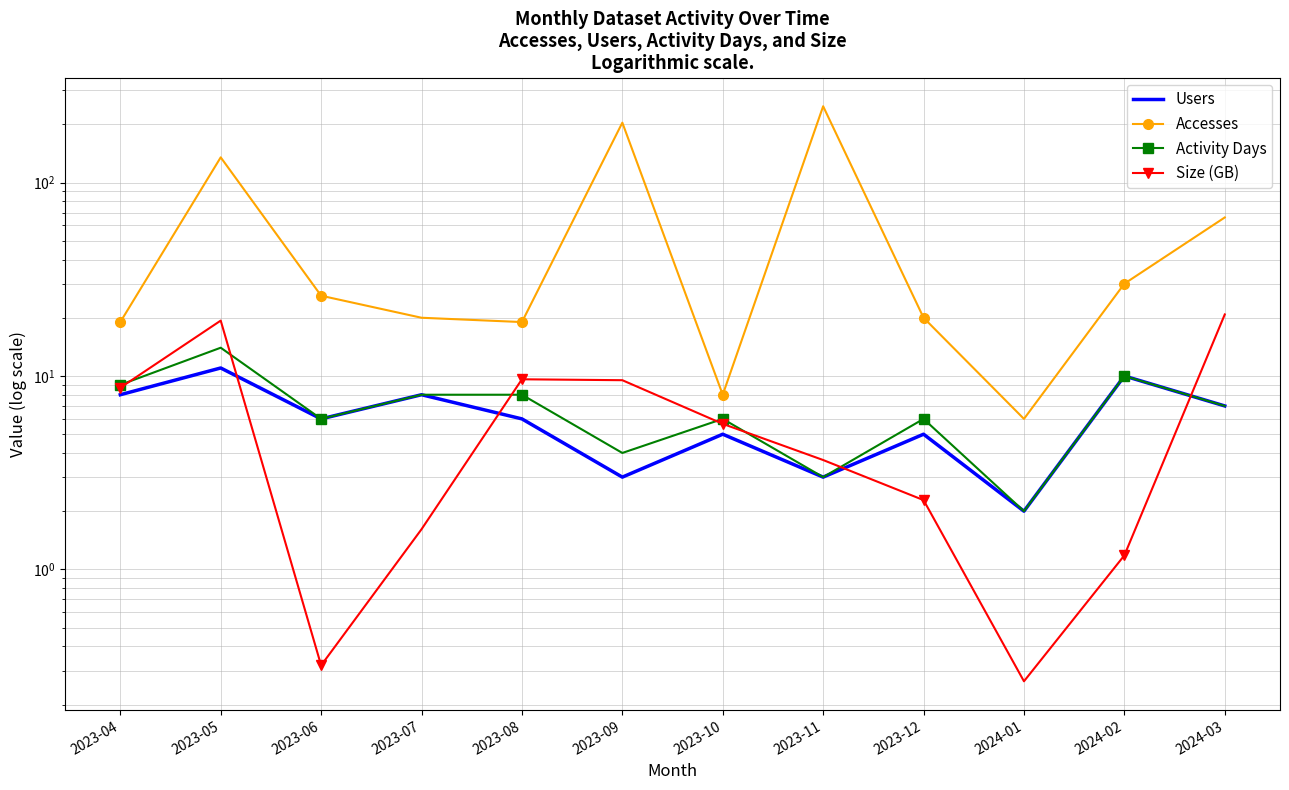

Reading left to right, transcribe all the data shown in this chart.

Users: 2023-04=8.0	2023-05=11.0	2023-06=6.0	2023-07=8.0	2023-08=6.0	2023-09=3.0	2023-10=5.0	2023-11=3.0	2023-12=5.0	2024-01=2.0	2024-02=10.0	2024-03=7.0
Accesses: 2023-04=19.0	2023-05=135.0	2023-06=26.0	2023-07=20.0	2023-08=19.0	2023-09=204.0	2023-10=8.0	2023-11=248.0	2023-12=20.0	2024-01=6.0	2024-02=30.0	2024-03=66.0
Activity Days: 2023-04=9.0	2023-05=14.0	2023-06=6.0	2023-07=8.0	2023-08=8.0	2023-09=4.0	2023-10=6.0	2023-11=3.0	2023-12=6.0	2024-01=2.0	2024-02=10.0	2024-03=7.0
Size (GB): 2023-04=8.7	2023-05=19.3	2023-06=0.3	2023-07=1.6	2023-08=9.6	2023-09=9.5	2023-10=5.7	2023-11=3.7	2023-12=2.3	2024-01=0.3	2024-02=1.2	2024-03=20.8